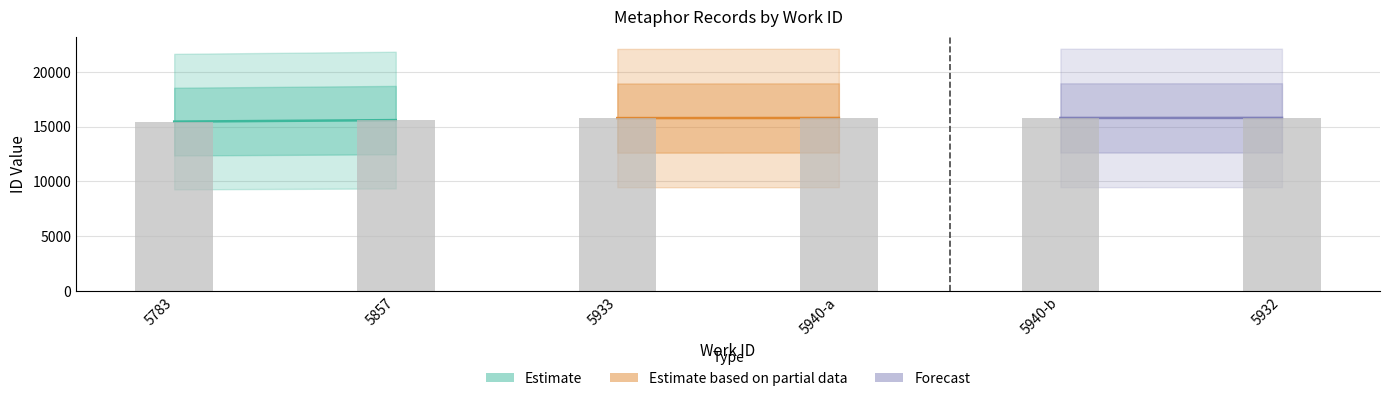

Between 5932 and 5857, which is larger?

5932